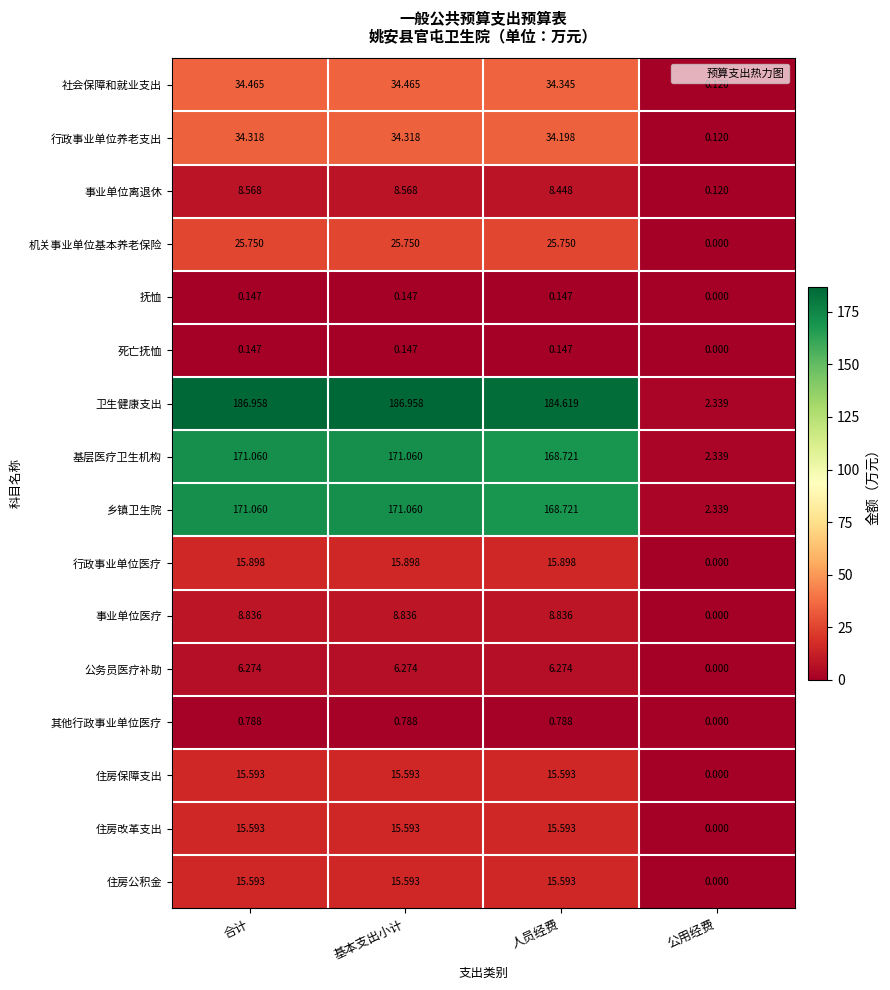

Where is 事业单位离退休 nearest to the value 4?

公用经费